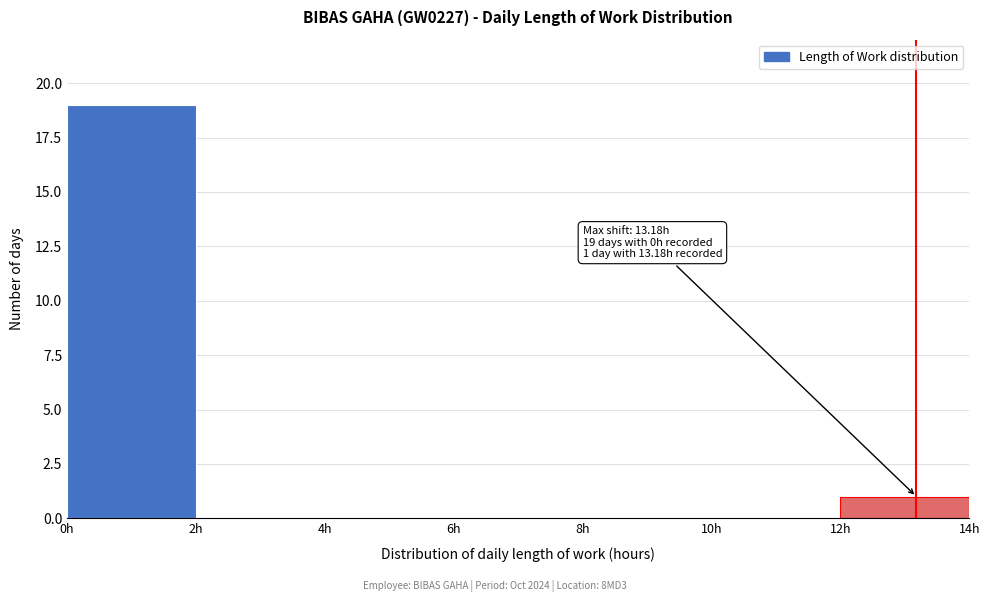

Over which range of the x-axis is the bar tallest?

0 to 2